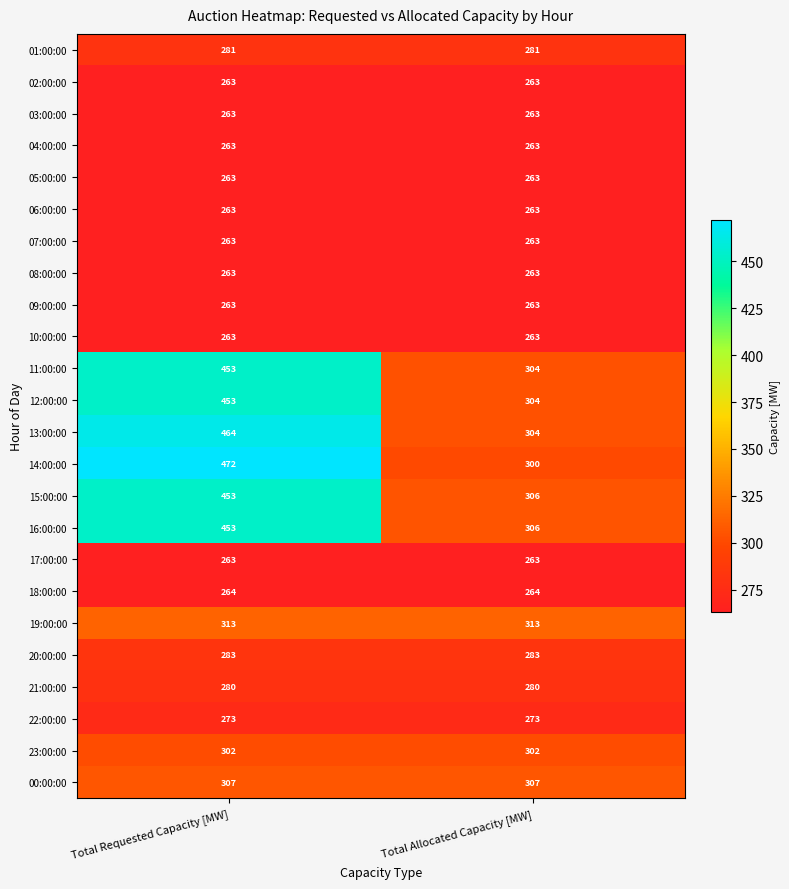

What is the sum of all 06:00:00 values?

526